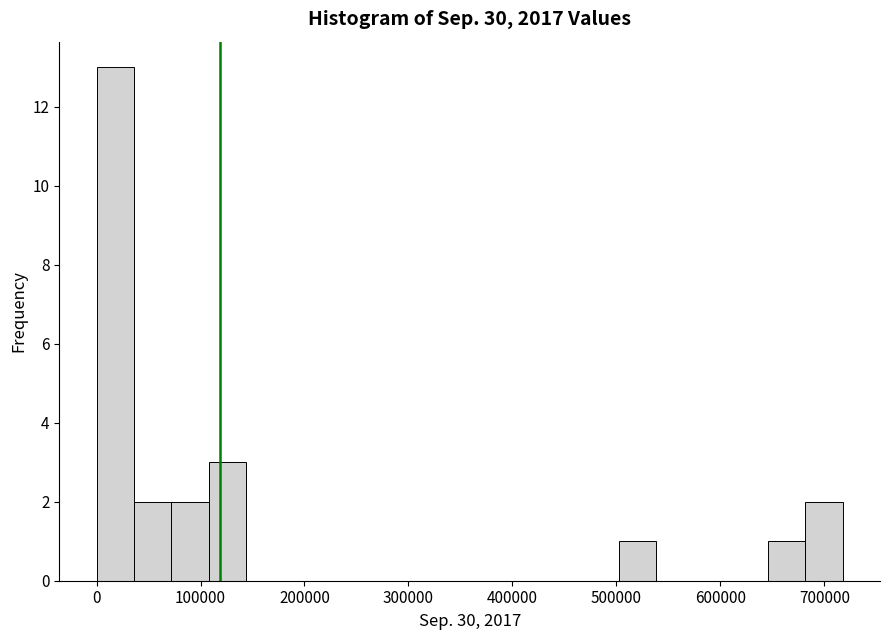

Read against the x-axis, roughly where is the centre of the tallest bar?

20000